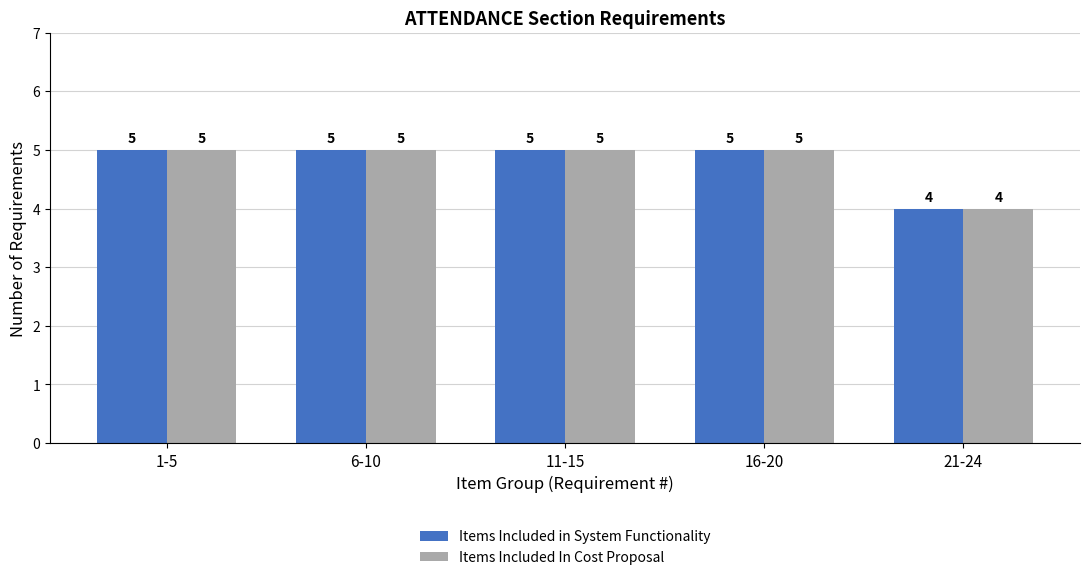

What is the maximum value shown in the chart?

5